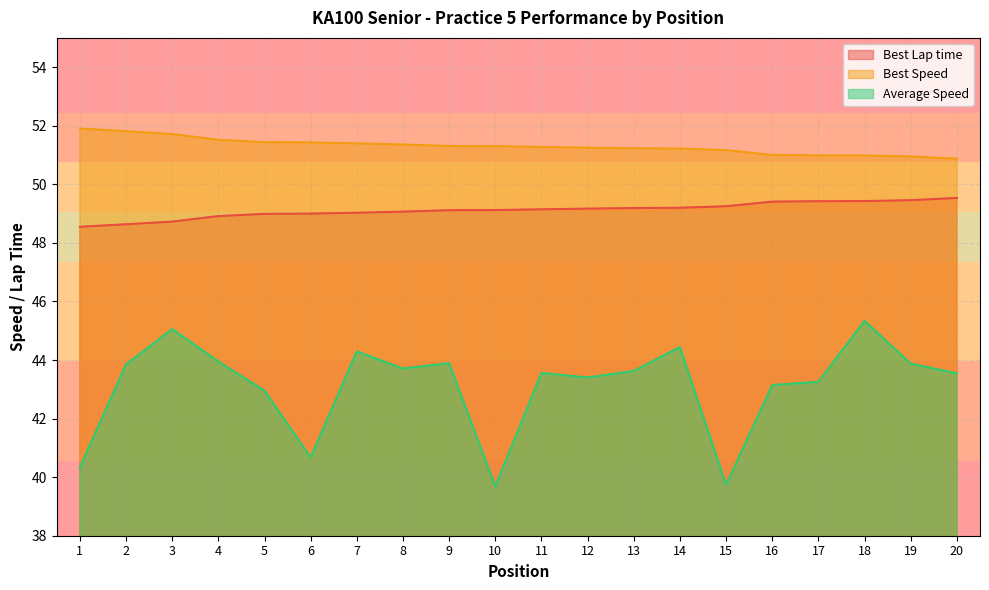

Reading left to right, list all the values displayed in this chart.

Best Lap time: 1=48.5	2=48.6	3=48.7	4=48.9	5=49.0	6=49.0	7=49.0	8=49.1	9=49.1	10=49.1	11=49.1	12=49.2	13=49.2	14=49.2	15=49.3	16=49.4	17=49.4	18=49.4	19=49.5	20=49.5
Best Speed: 1=51.9	2=51.8	3=51.7	4=51.5	5=51.4	6=51.4	7=51.4	8=51.4	9=51.3	10=51.3	11=51.3	12=51.3	13=51.2	14=51.2	15=51.2	16=51.0	17=51.0	18=51.0	19=51.0	20=50.9
Average Speed: 1=40.3	2=43.9	3=45.1	4=43.9	5=43.0	6=40.7	7=44.3	8=43.7	9=43.9	10=39.7	11=43.6	12=43.4	13=43.6	14=44.4	15=39.7	16=43.1	17=43.3	18=45.3	19=43.9	20=43.5